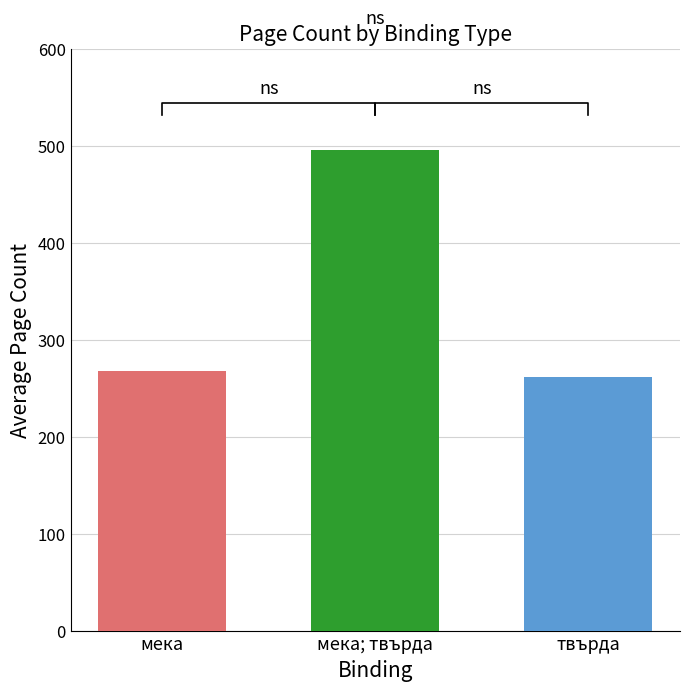

Are the bars grouped side by side (vs. stacked)?

No